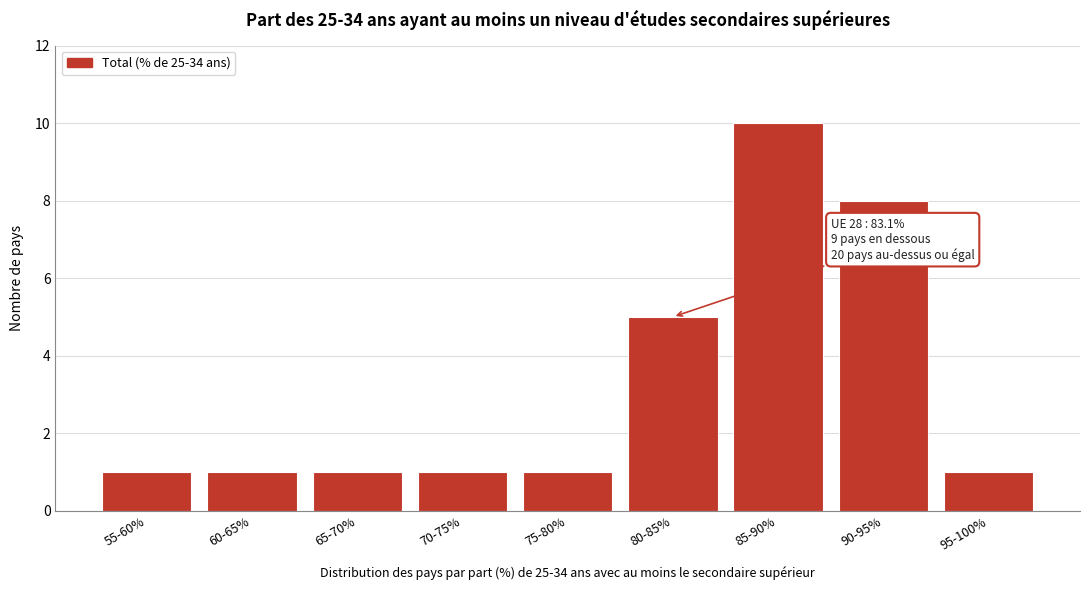

Reading left to right, what are all the values shown in this chart?

1	1	1	1	1	5	10	8	1